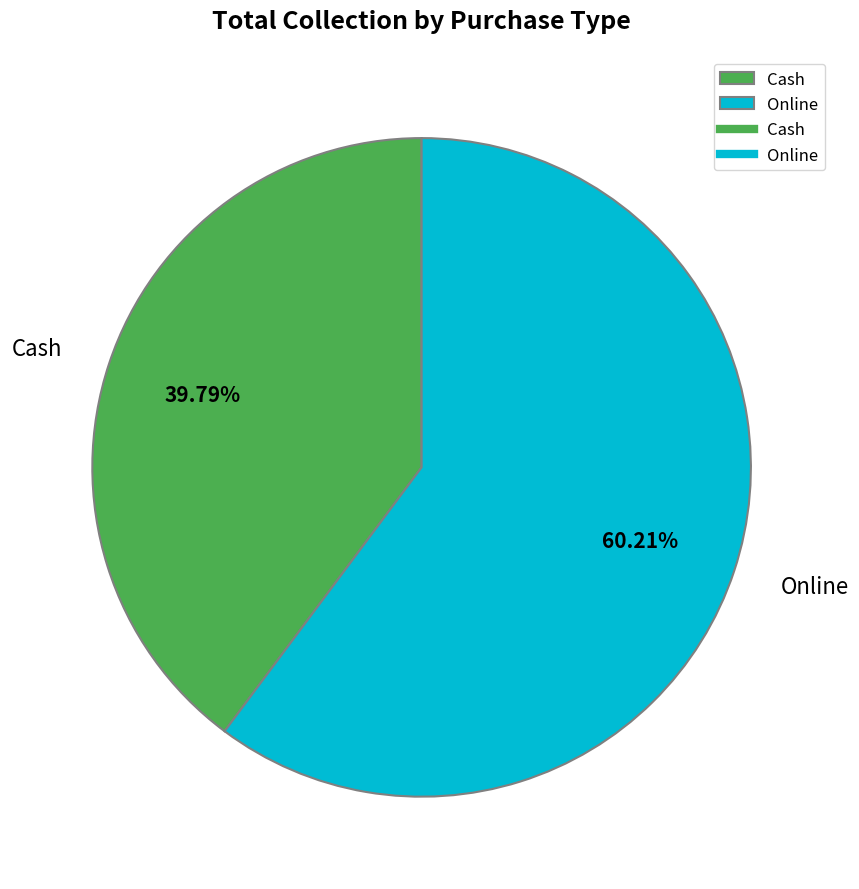

Rank the categories by value from lowest to highest.

Cash, Online